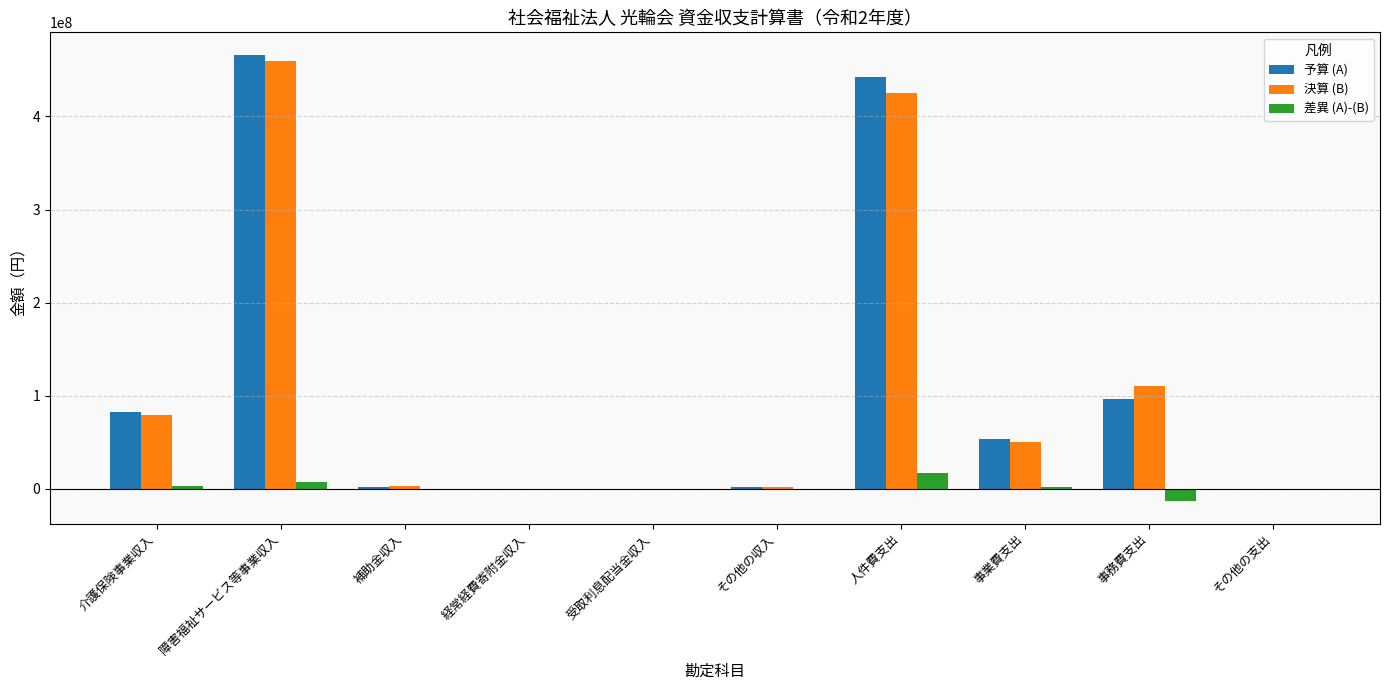

Which series changed the most between 介護保険事業収入 and 障害福祉サービス等事業収入?

予算 (A)